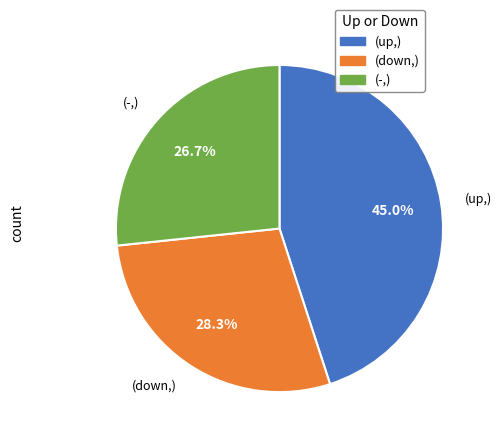

Is there any slice that represents more than half of the pie?

No